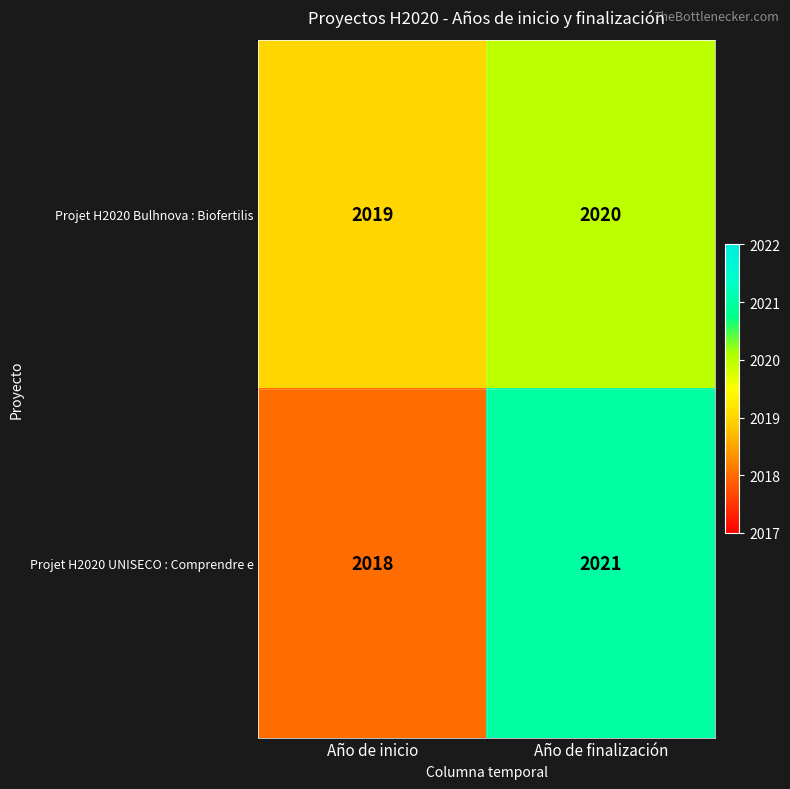

What is the smallest value displayed?

2018